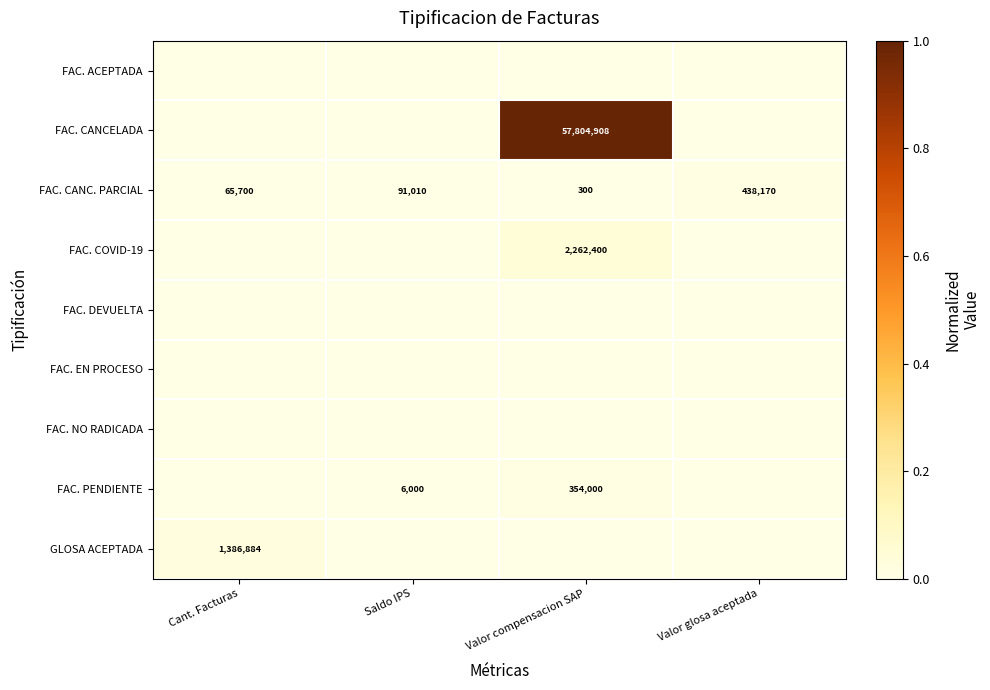

The value of FAC. COVID-19 at Valor compensacion SAP is 2262400. True or false?

True